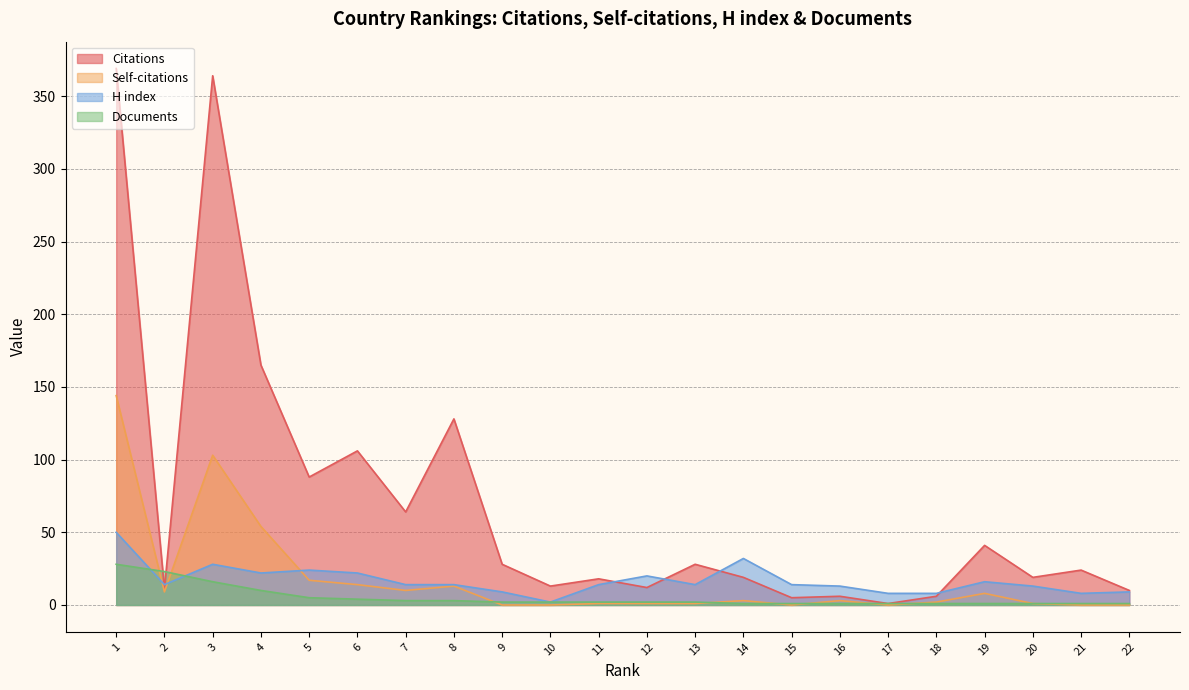

The value of Citations at 7 is 97. True or false?

False